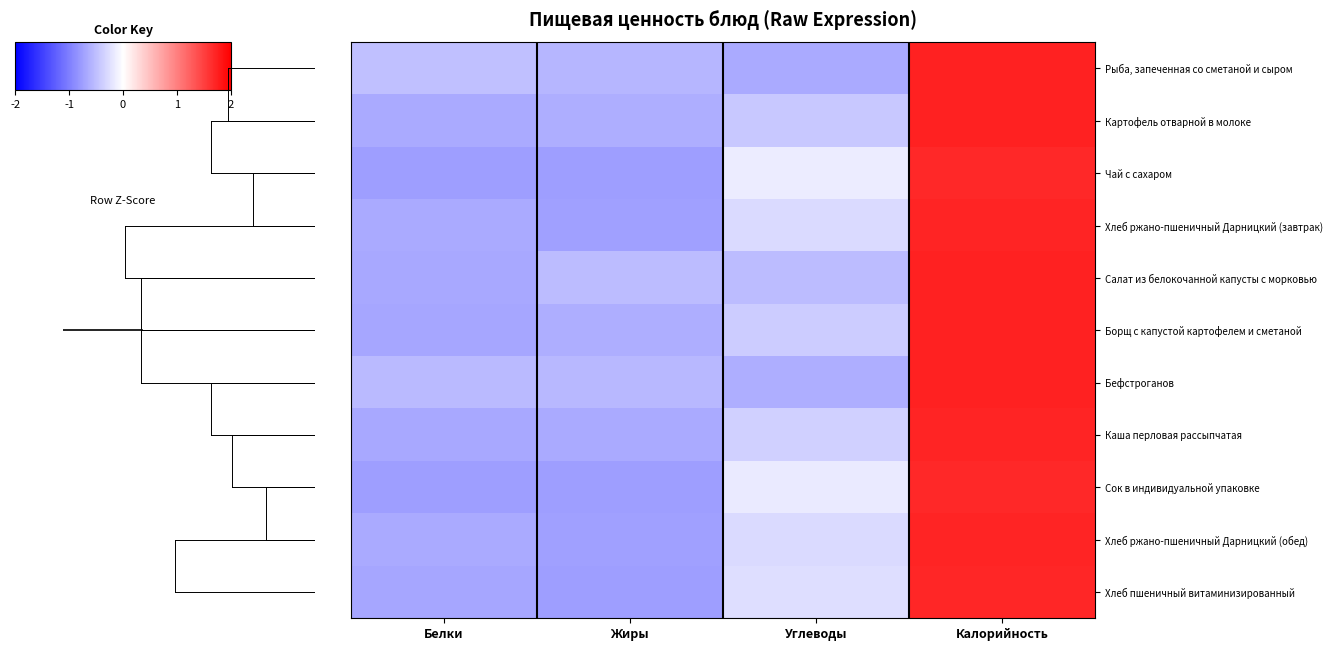

What is the difference between the highest and lowest values at Углеводы?

0.5